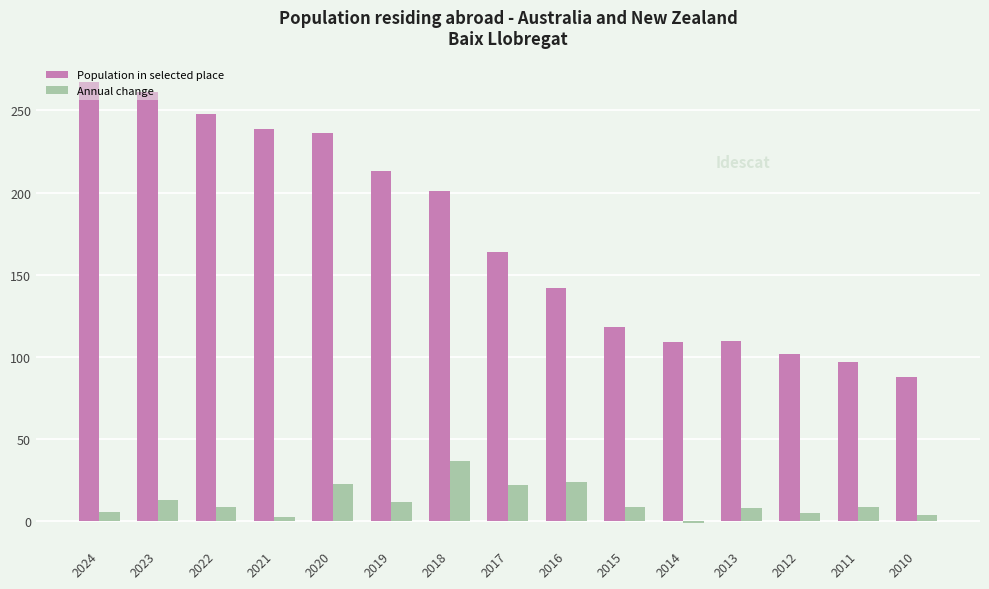

What is the greatest value displayed?

267